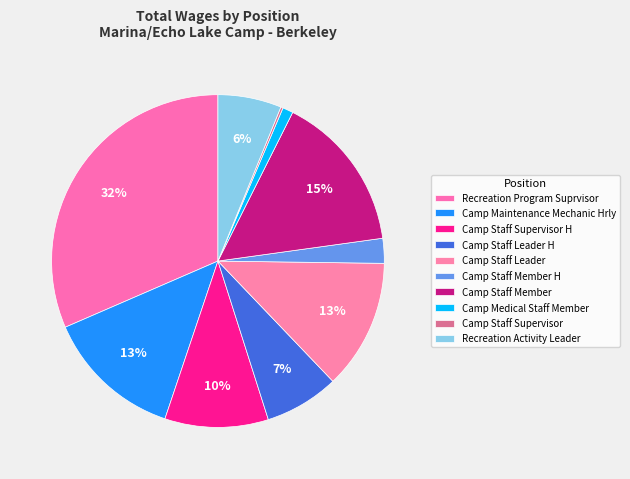

To the nearest percent, what portion does Camp Maintenance Mechanic Hrly represent?

13%